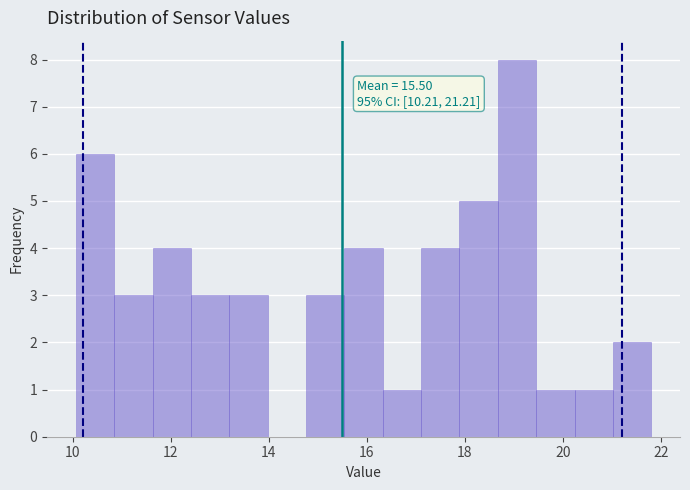

Read against the x-axis, roughly where is the centre of the tallest bar?

19.0